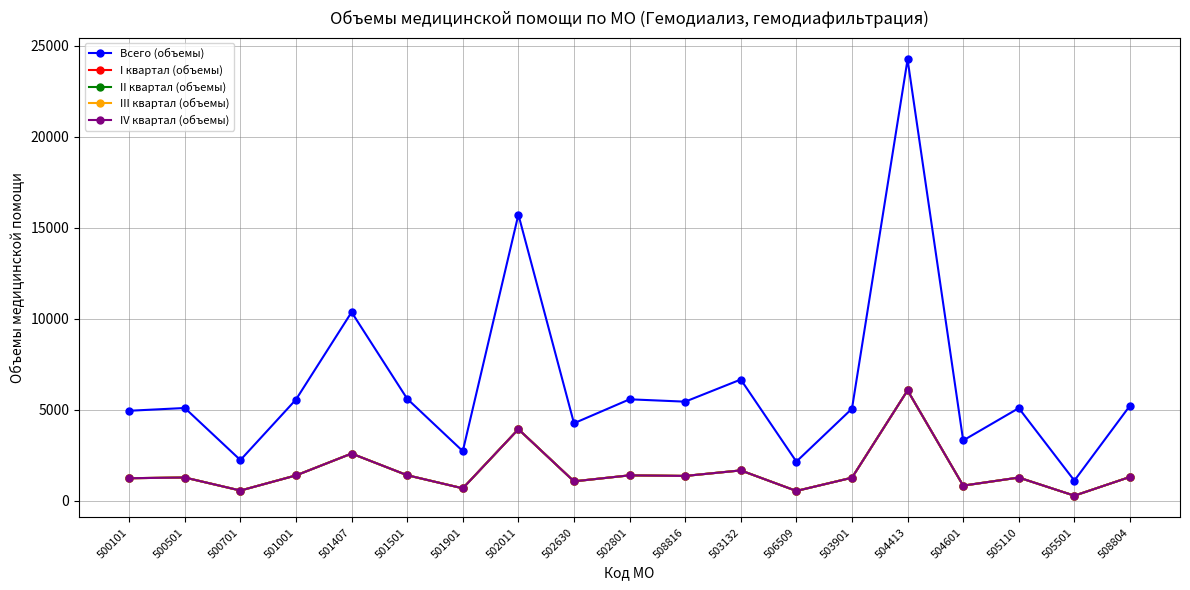

Reading left to right, transcribe all the data shown in this chart.

Всего (объемы): 500101=4940	500501=5092	500701=2232	501001=5558	501407=10356	501501=5597	501901=2722	502011=15715	502630=4254	502801=5569	508816=5440	503132=6656	506509=2147	503901=5054	504413=24237	504601=3309	505110=5085	505501=1104	508804=5219
I квартал (объемы): 500101=1235	500501=1273	500701=558	501001=1390	501407=2589	501501=1399	501901=681	502011=3929	502630=1064	502801=1392	508816=1360	503132=1664	506509=537	503901=1264	504413=6059	504601=827	505110=1271	505501=276	508804=1305
II квартал (объемы): 500101=1235	500501=1273	500701=558	501001=1390	501407=2589	501501=1399	501901=681	502011=3929	502630=1064	502801=1392	508816=1360	503132=1664	506509=537	503901=1264	504413=6059	504601=827	505110=1271	505501=276	508804=1305
III квартал (объемы): 500101=1235	500501=1273	500701=558	501001=1390	501407=2589	501501=1399	501901=681	502011=3929	502630=1064	502801=1392	508816=1360	503132=1664	506509=537	503901=1264	504413=6059	504601=827	505110=1271	505501=276	508804=1305
IV квартал (объемы): 500101=1235	500501=1273	500701=558	501001=1388	501407=2589	501501=1400	501901=679	502011=3928	502630=1062	502801=1393	508816=1360	503132=1664	506509=536	503901=1262	504413=6060	504601=828	505110=1272	505501=276	508804=1304